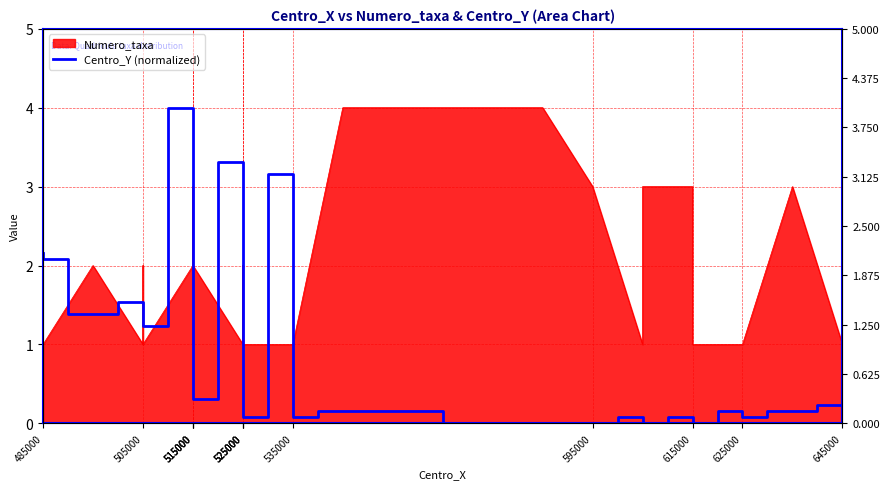

Where does the data first go above 1?

485000